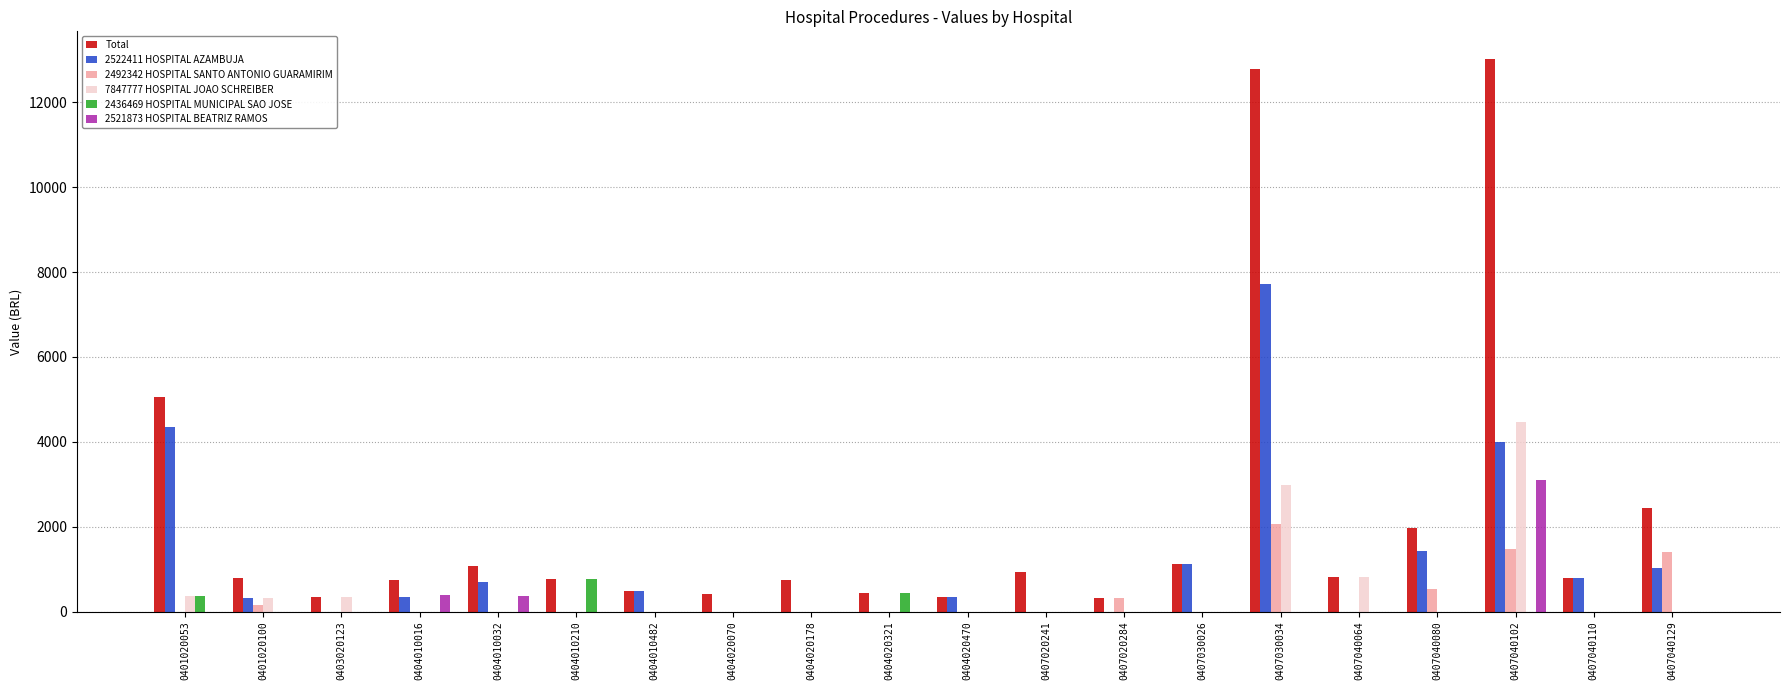

At which label is 7847777 HOSPITAL JOAO SCHREIBER closest to 2227?

0407030034